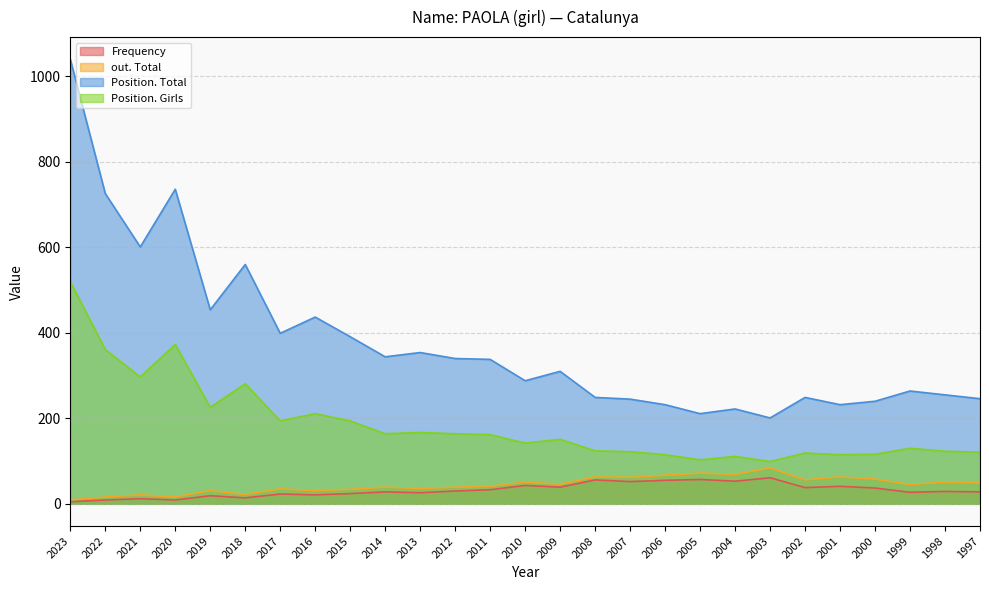

What is the average value of the out. Total series?

45